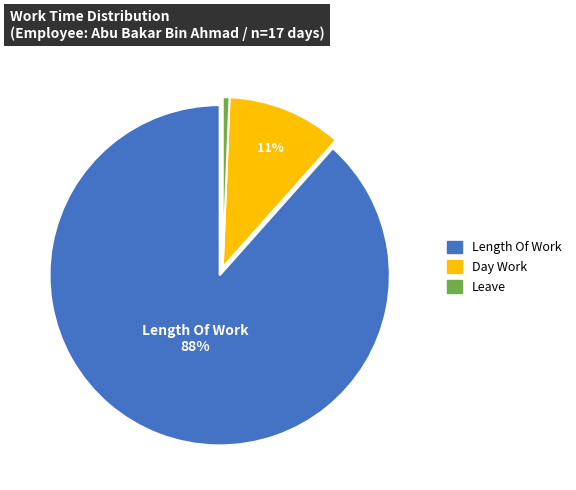

To the nearest percent, what is the average slice percentage?

33%